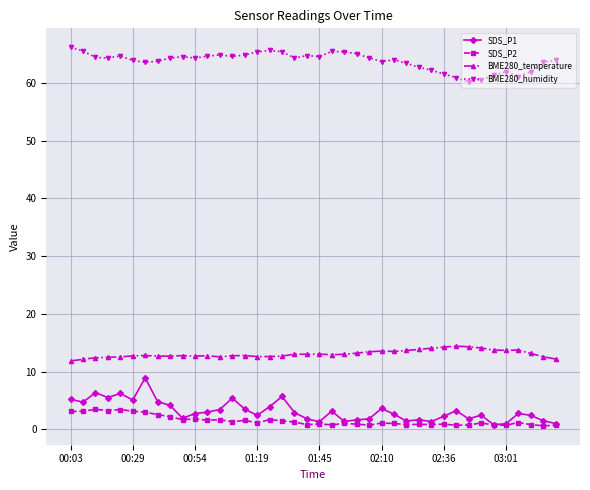

Which series has the largest total across all categories?

BME280_humidity